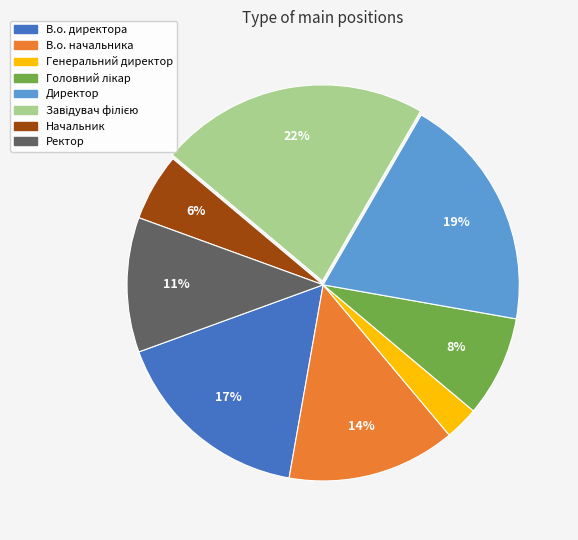

True or false: В.о. директора accounts for 17% of the total.

True